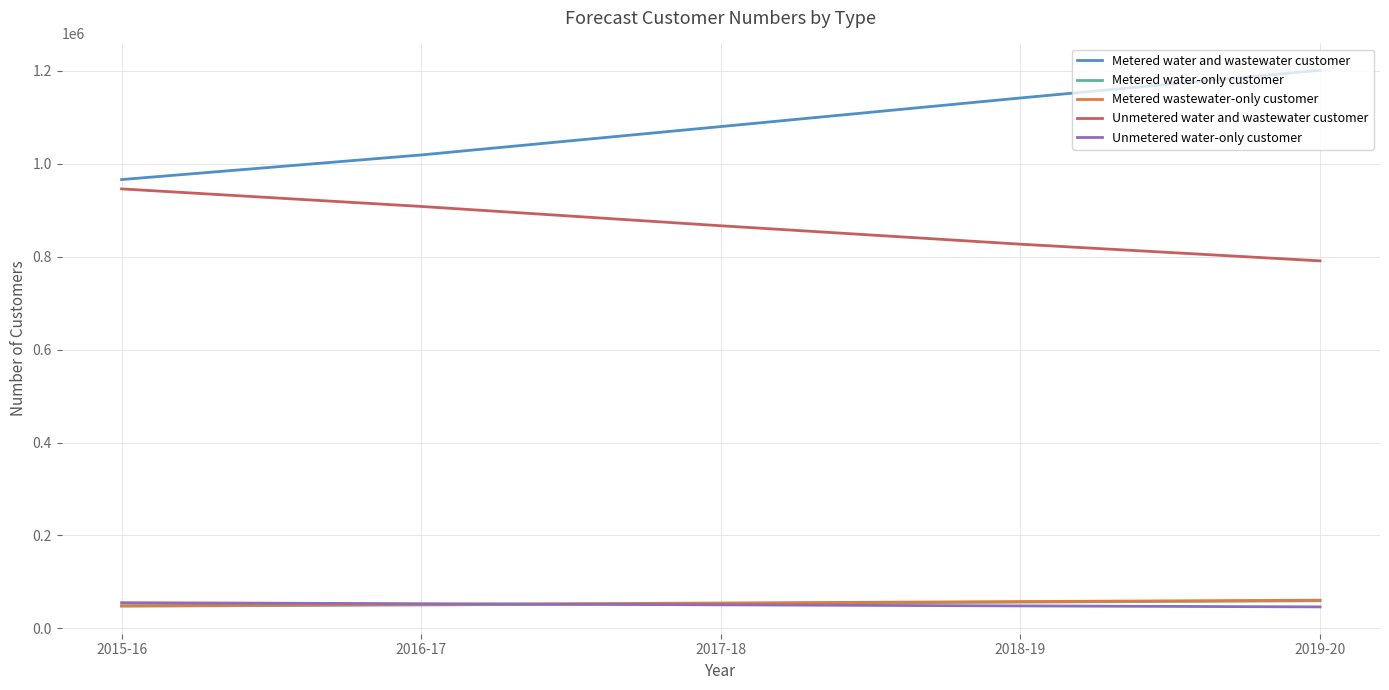

True or false: Metered water and wastewater customer and Metered wastewater-only customer cross at least once.

False